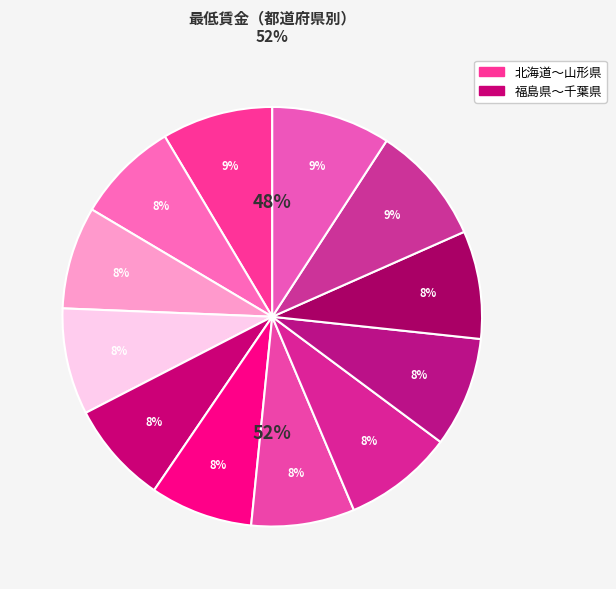

Rank the categories by value from highest to lowest.

埼玉県, 千葉県, 北海道, 栃木県, 茨城県, 群馬県, 宮城県, 福島県, 青森県, 秋田県, 山形県, 岩手県